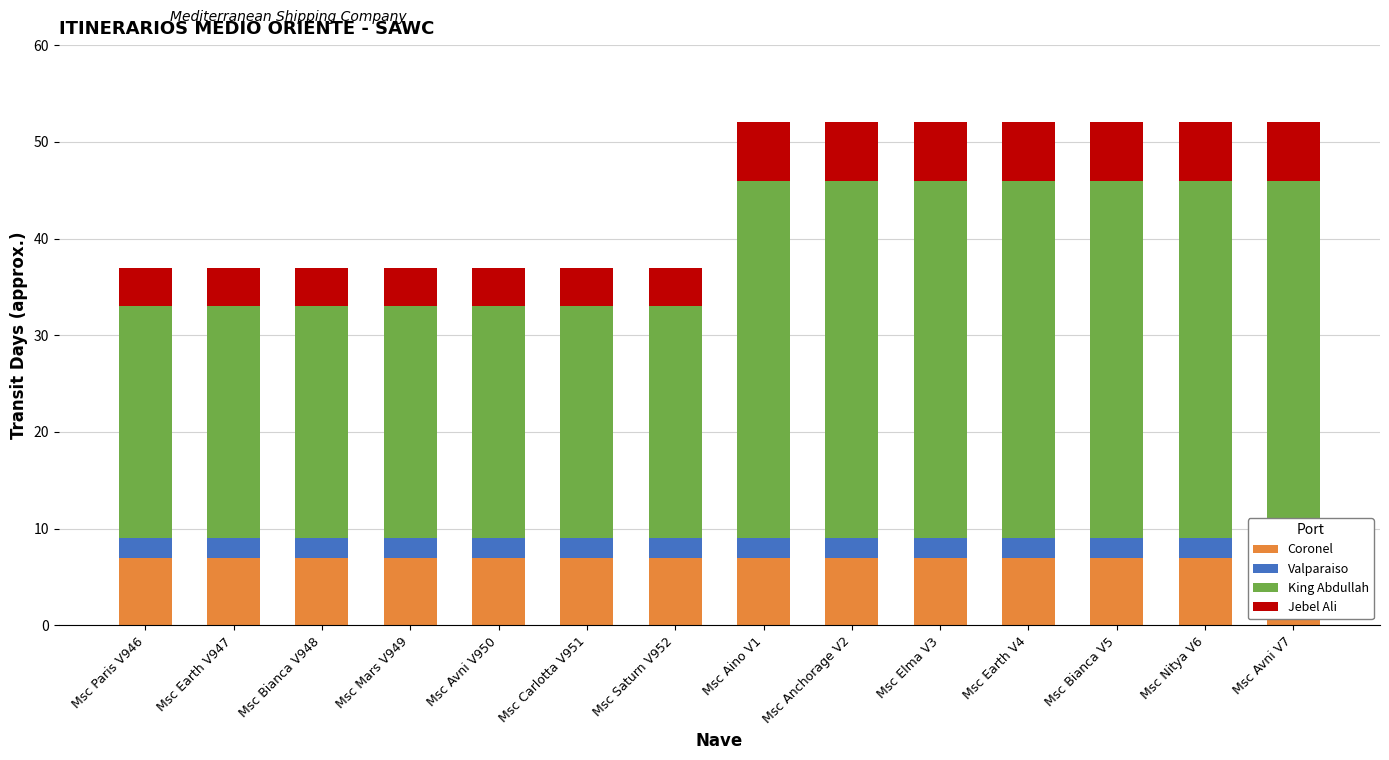

Rank the series at Msc Avni V7 from highest to lowest value.

King Abdullah, Coronel, Jebel Ali, Valparaiso